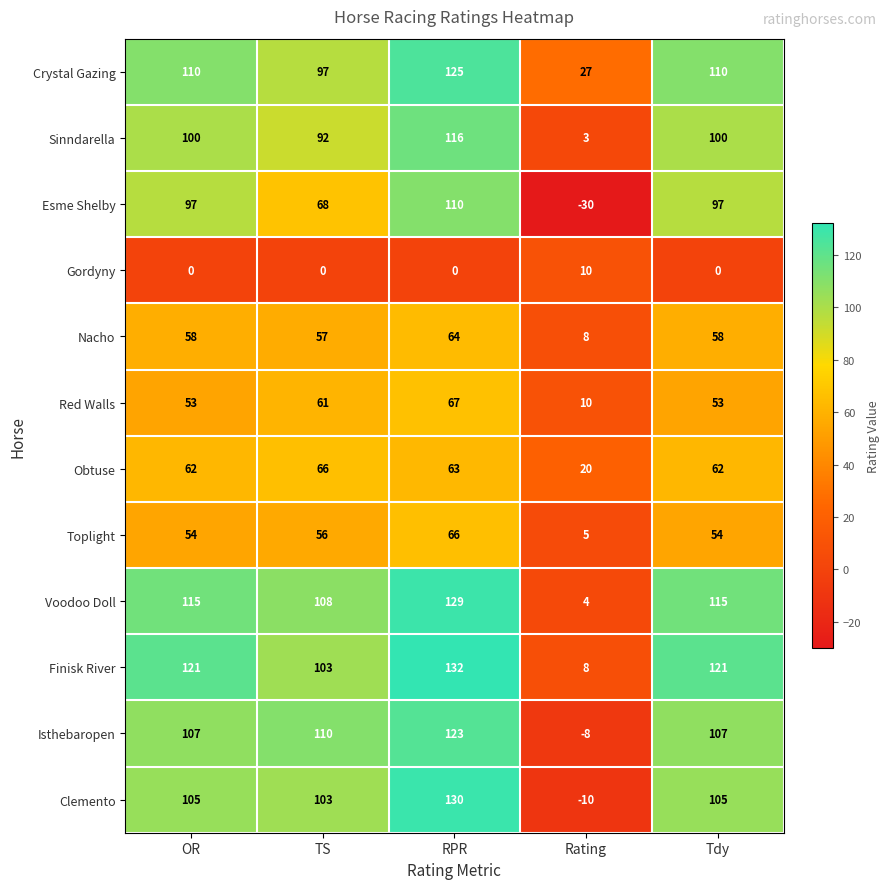

What is the spread (max minus min) of values at Tdy?

121